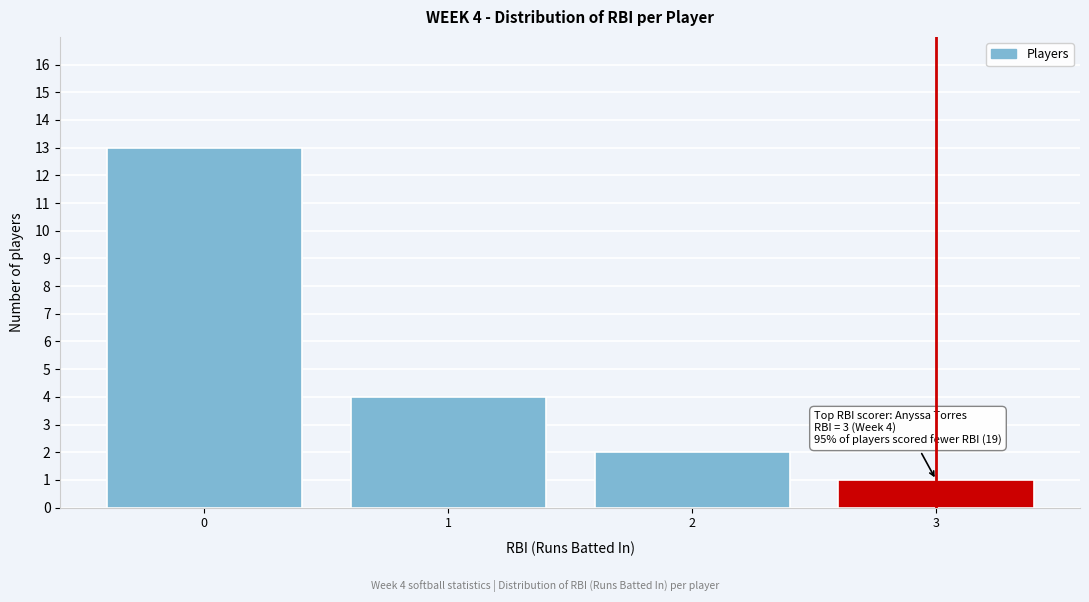

Reading left to right, list all the values displayed in this chart.

0=13	1=4	2=2	3=1